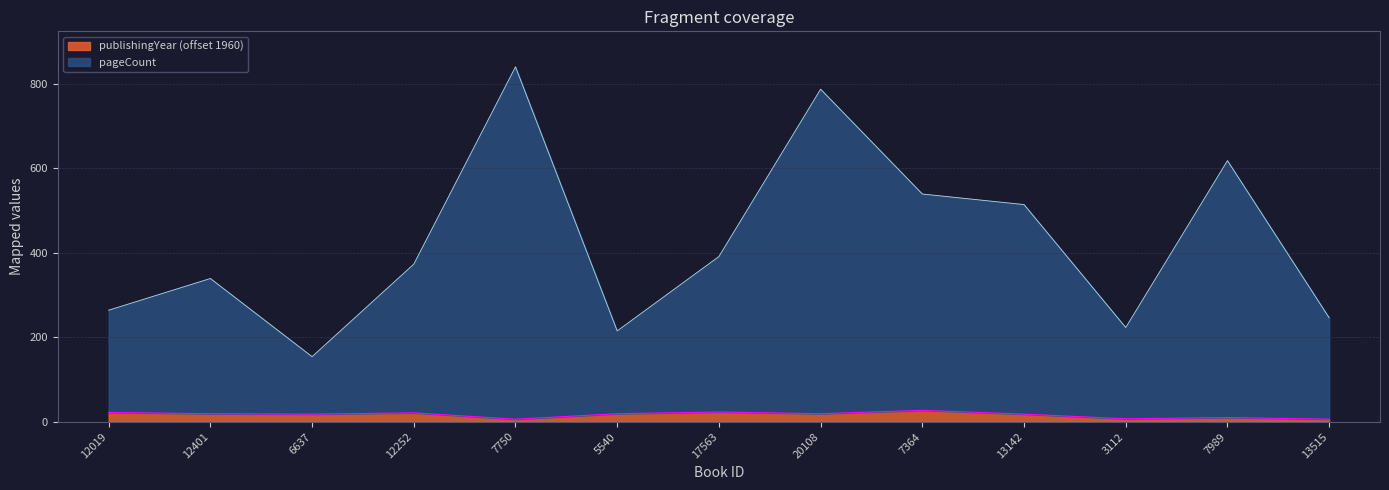

Which category has the lowest value in the pageCount series?

6637